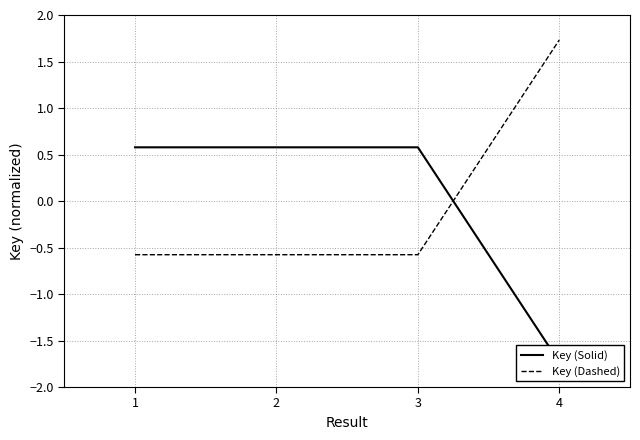

What is the minimum value shown in the chart?

-1.7